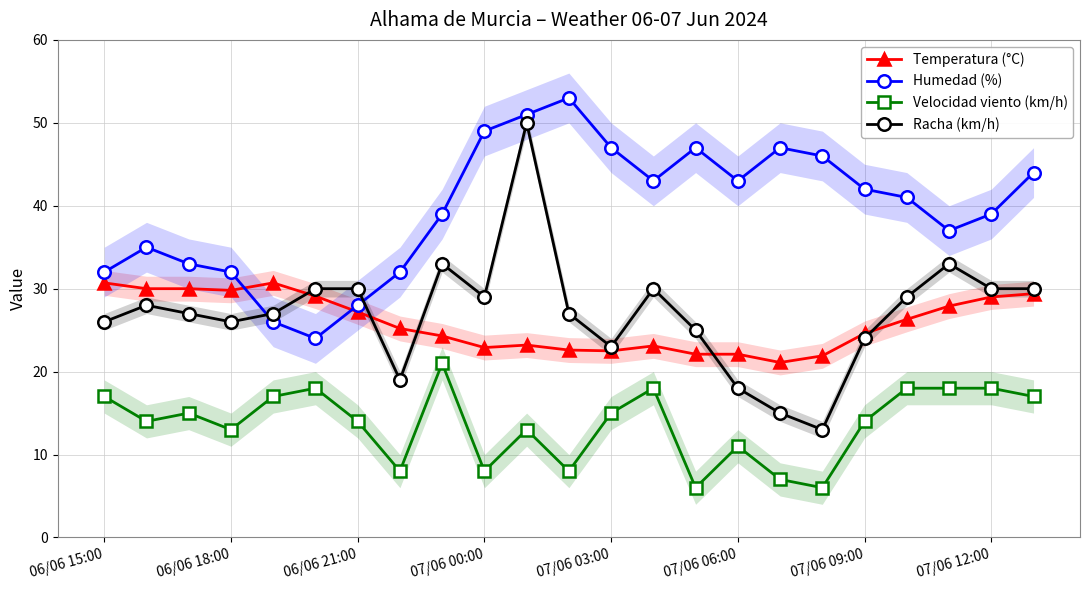

What is the difference between the highest and lowest values at 14?

41.0